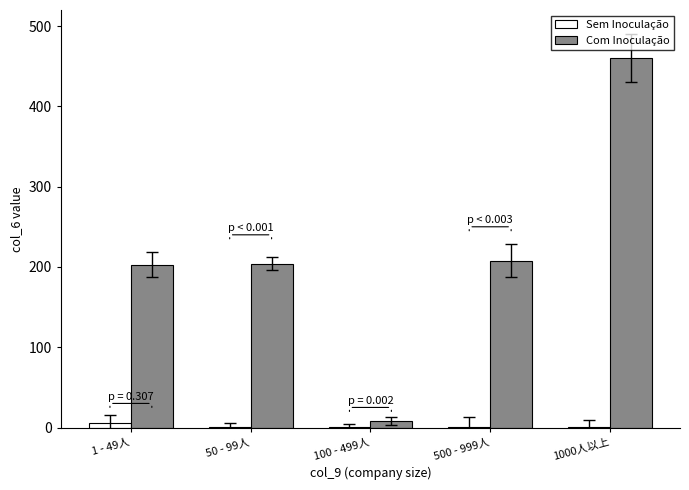

How many data points does each series have?

5